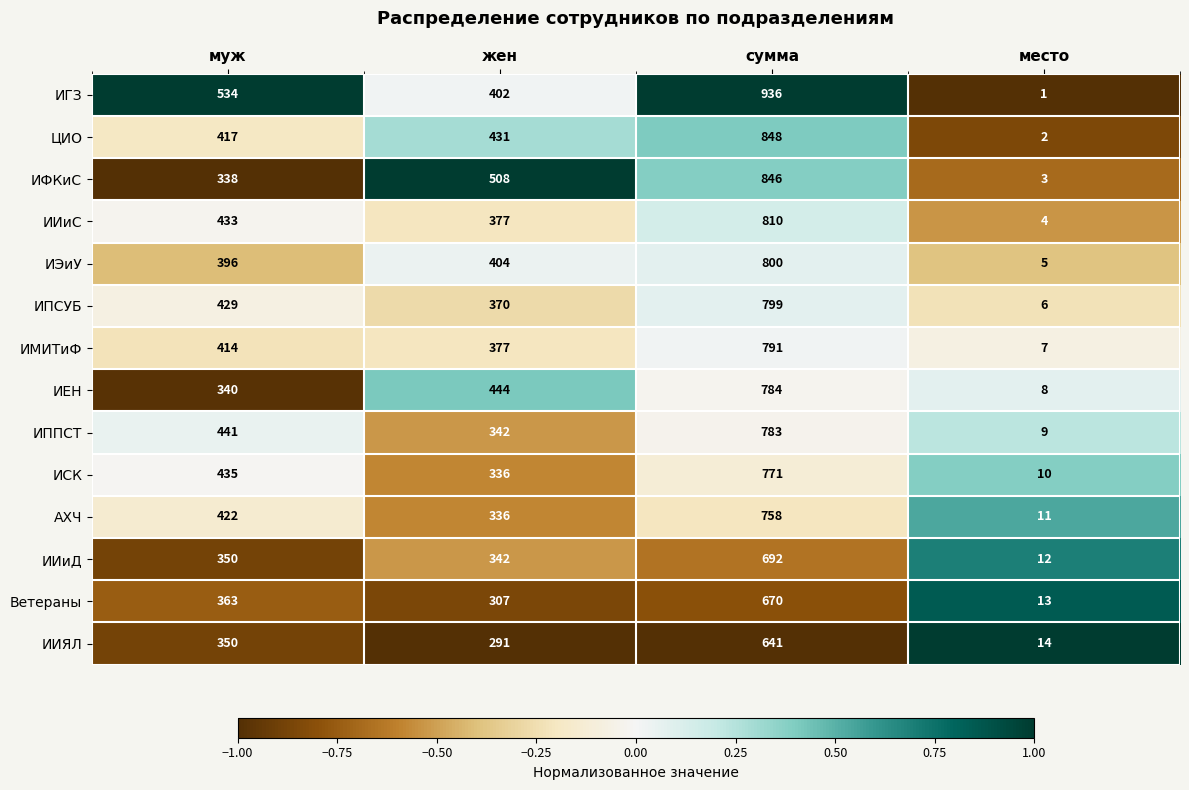

What is the average value of the ИИЯЛ series?

324